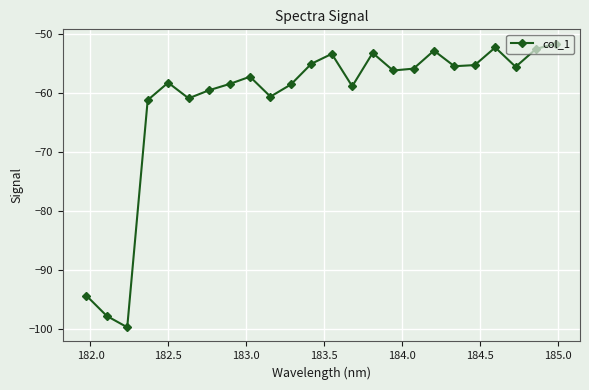

What is the value of the 16th point from the left?

-56.1